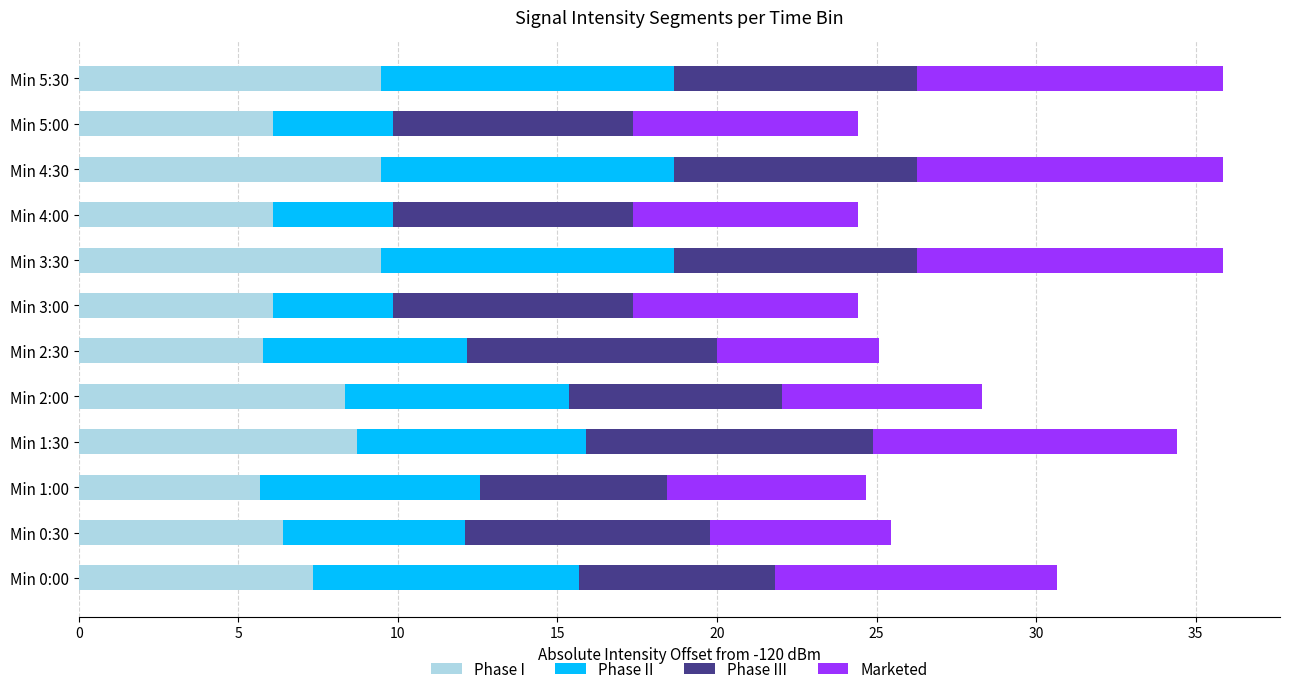

What is the total value across all series at Min 3:00?

24.4